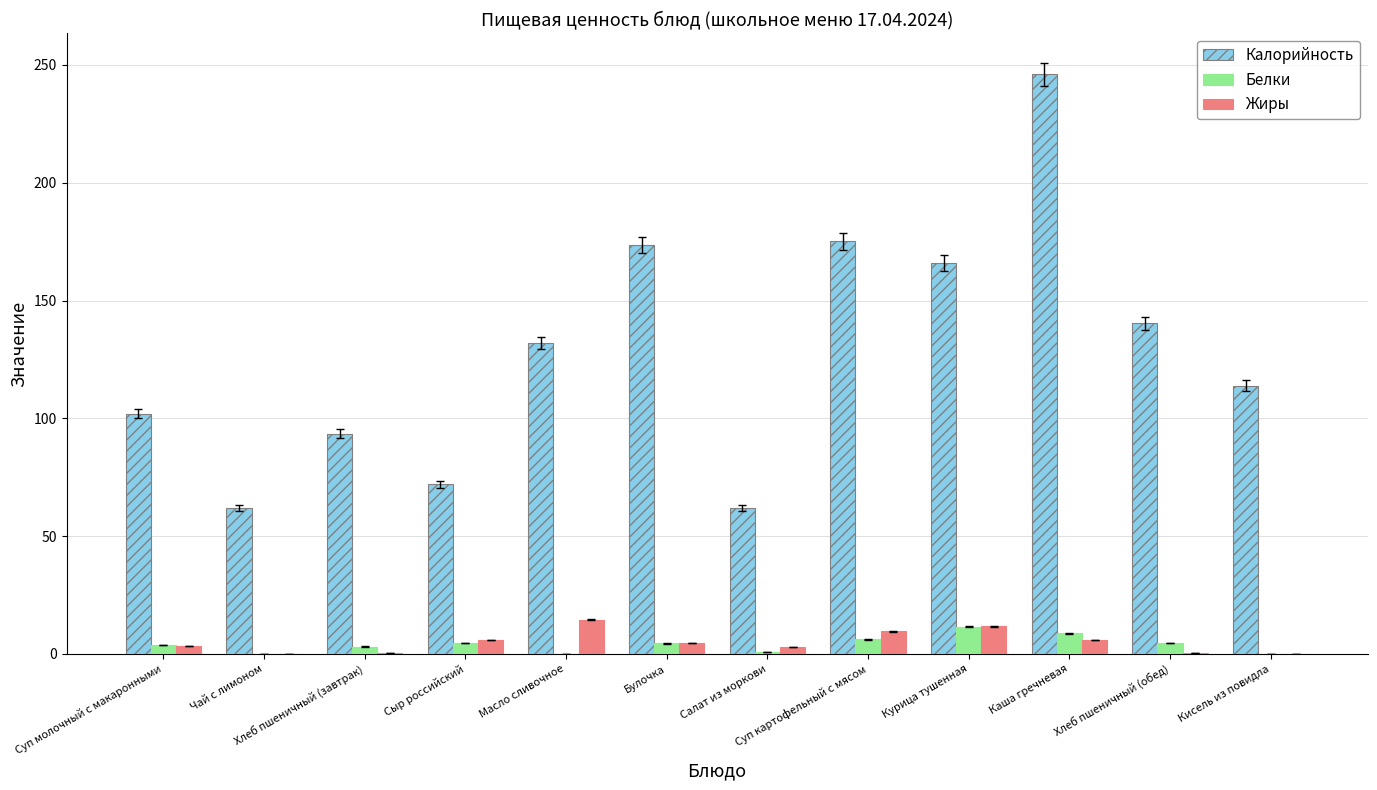

What is the spread (max minus min) of values at Кисель из повидла?

113.8